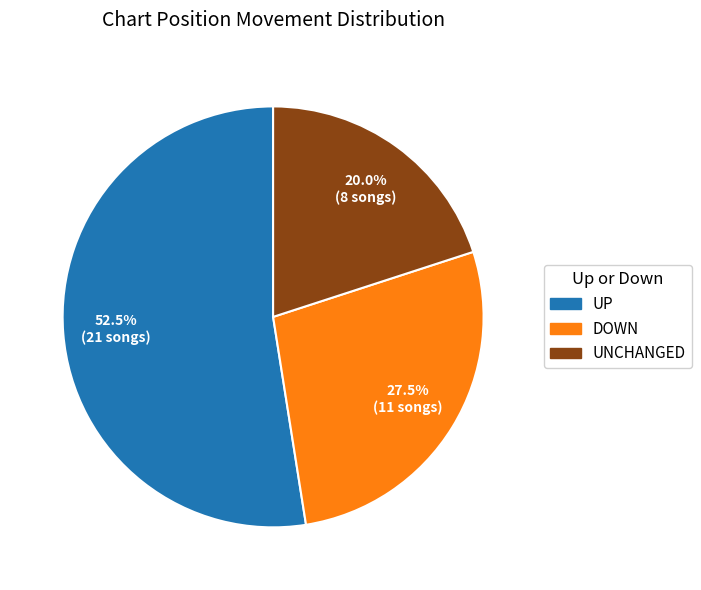

Is there a majority slice in this chart?

Yes